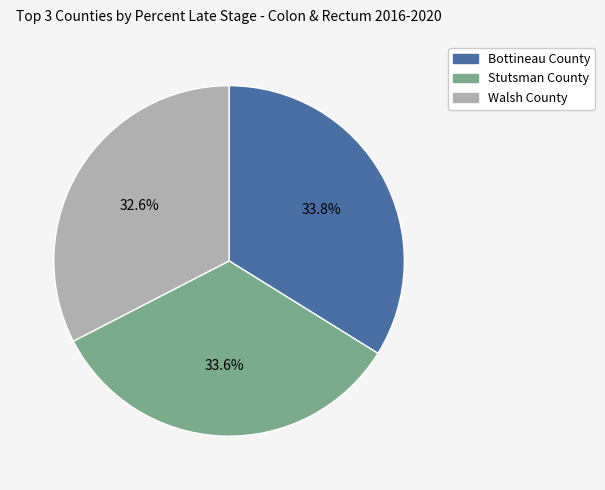

To the nearest percent, what is the combined percentage of Stutsman County and Bottineau County?

67%